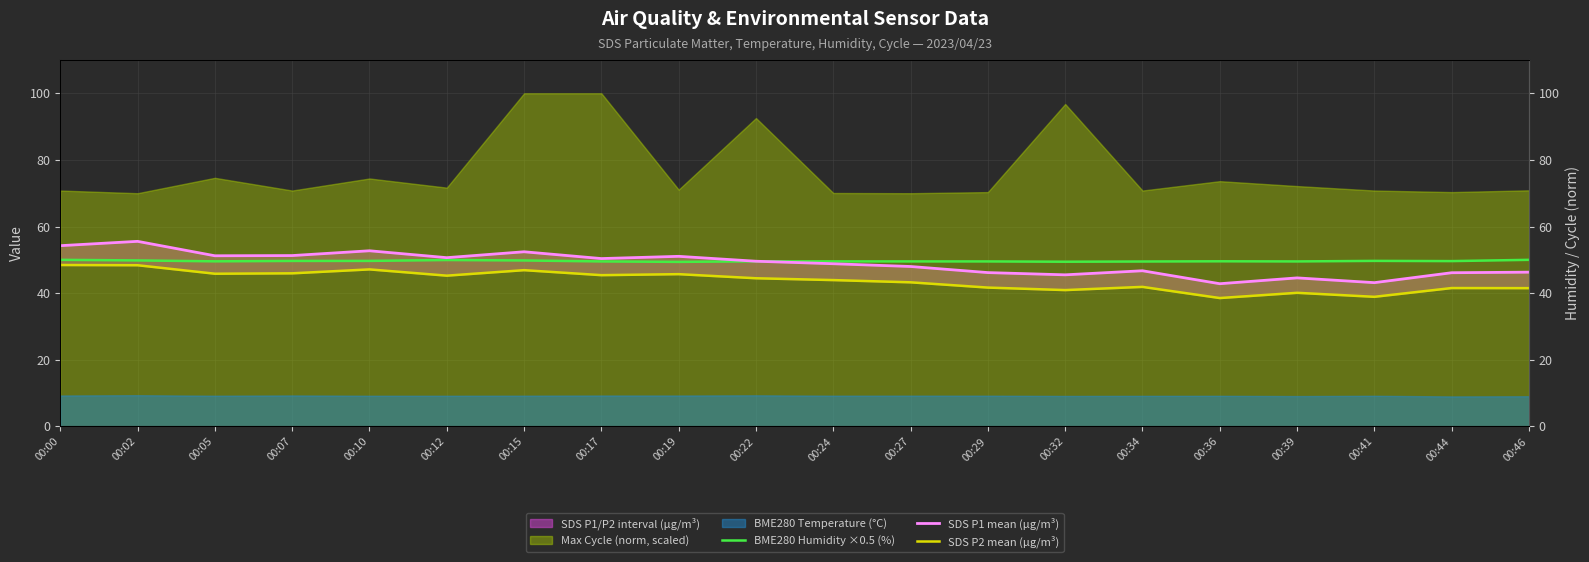

At 00:07, list the series in order from largest to smallest.

SDS P1 mean (µg/m³), BME280 Humidity ×0.5 (%), SDS P2 mean (µg/m³)